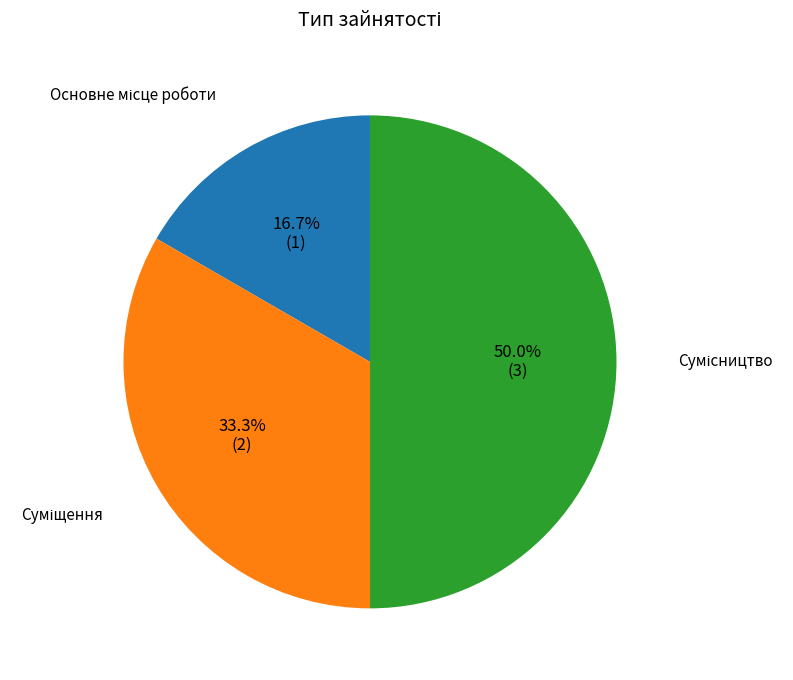

How many slices are in this pie chart?

3